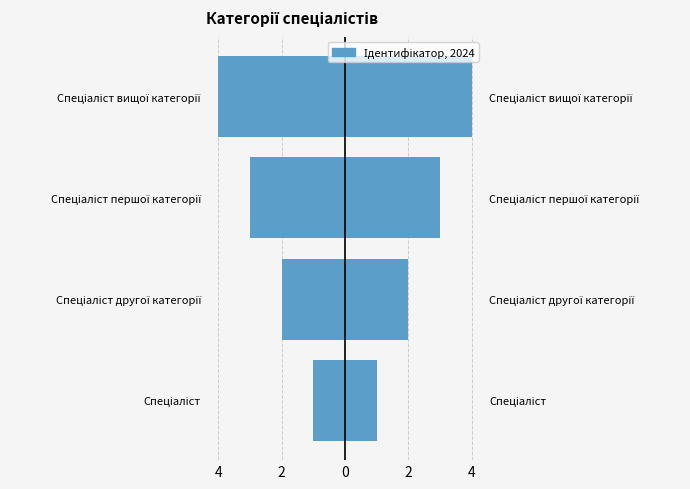

What is the value of the Ліва сторона (від'ємна) bar at the 3rd from the left?

-3